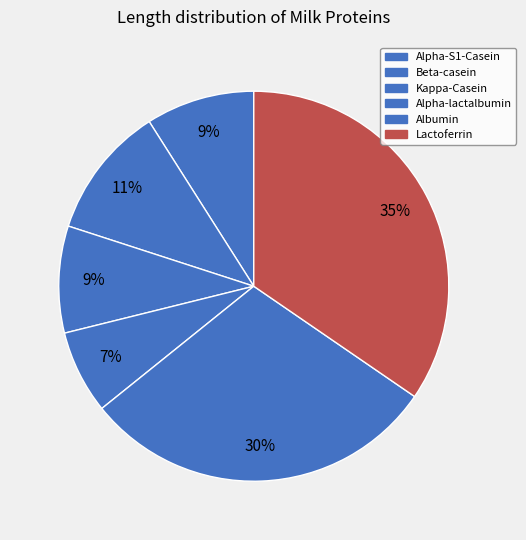

Is Lactoferrin the majority of the pie?

No